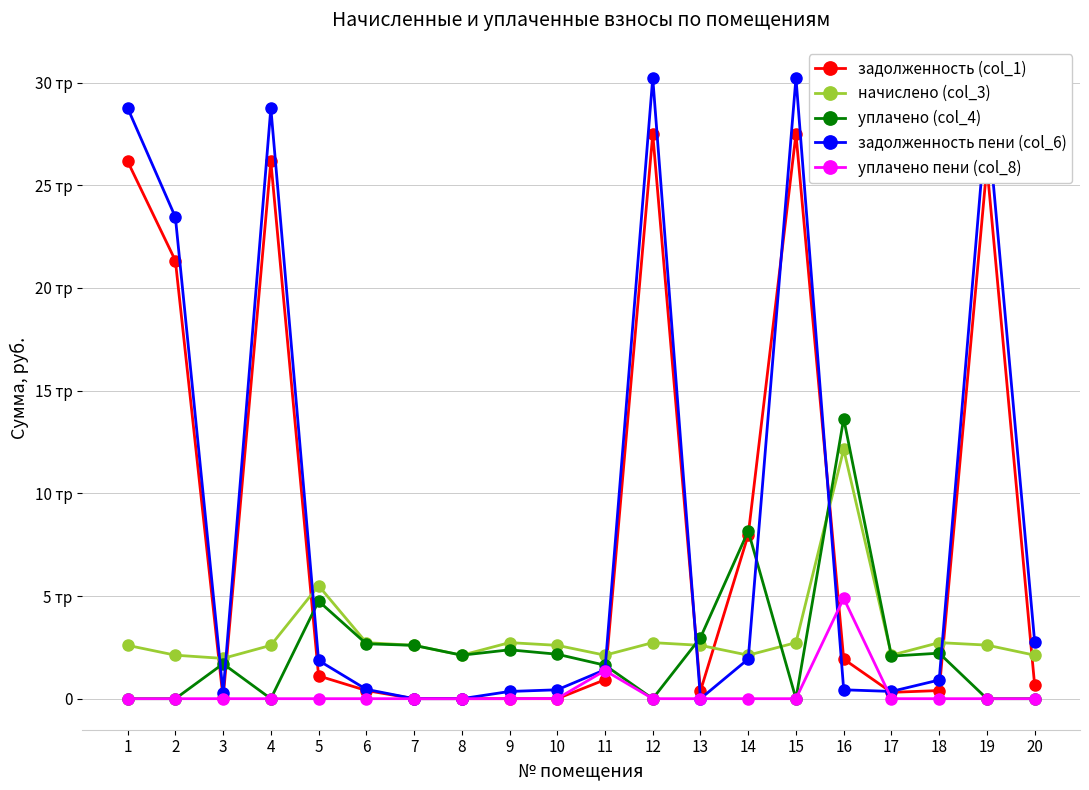

At 5, list the series in order from smallest to largest.

уплачено пени (col_8), задолженность (col_1), задолженность пени (col_6), уплачено (col_4), начислено (col_3)